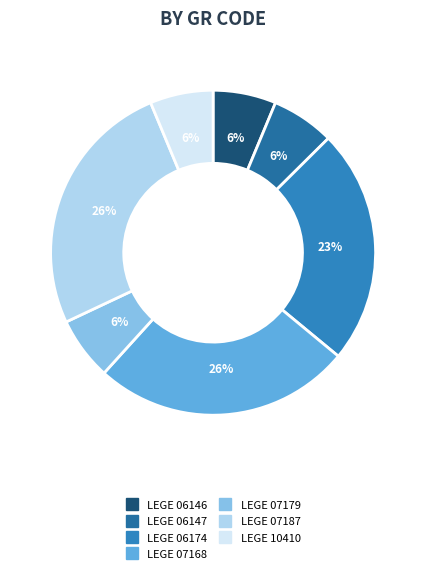

Does LEGE 06147 account for over 50% of the chart?

No